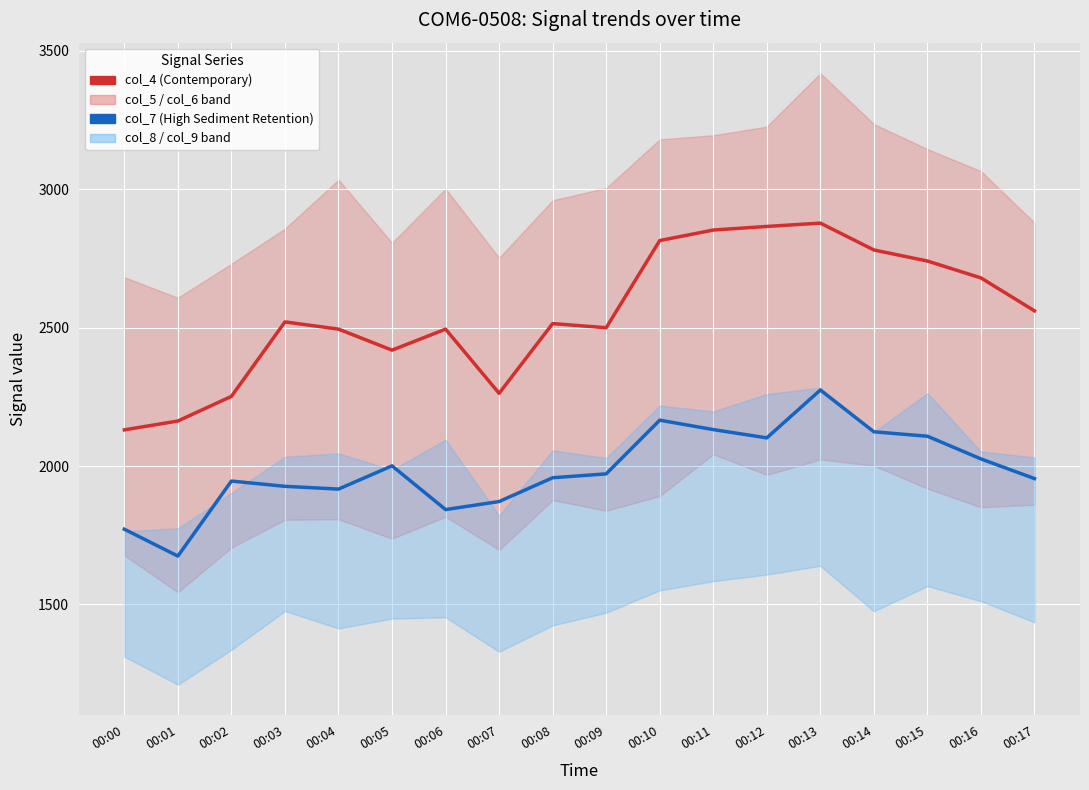

Which has a higher value, 00:10 or 00:09?

00:10